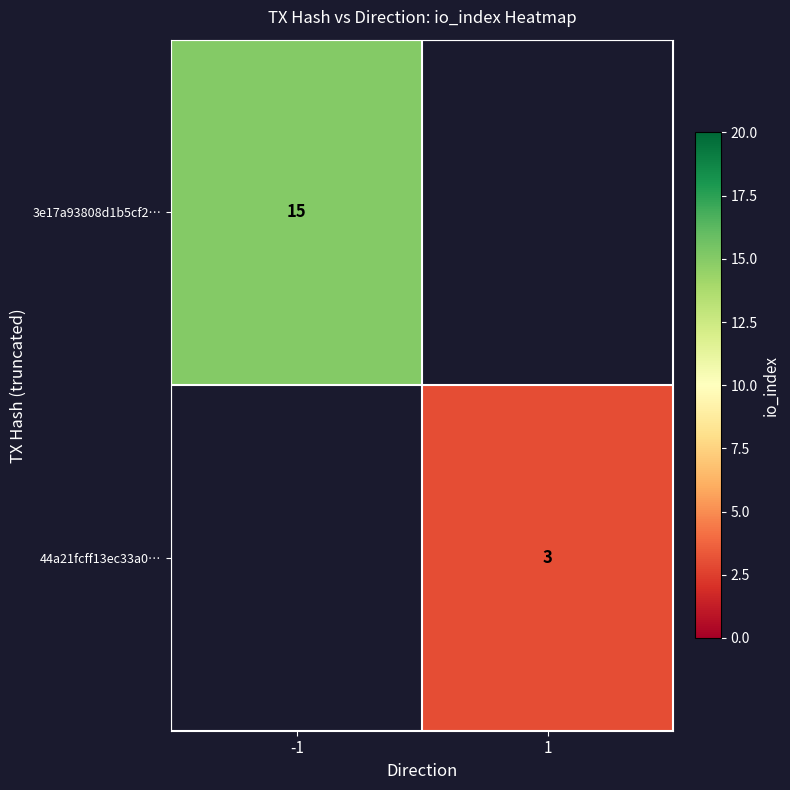

The value of 3e17a93808d1b5cf2… at -1 is 15. True or false?

True